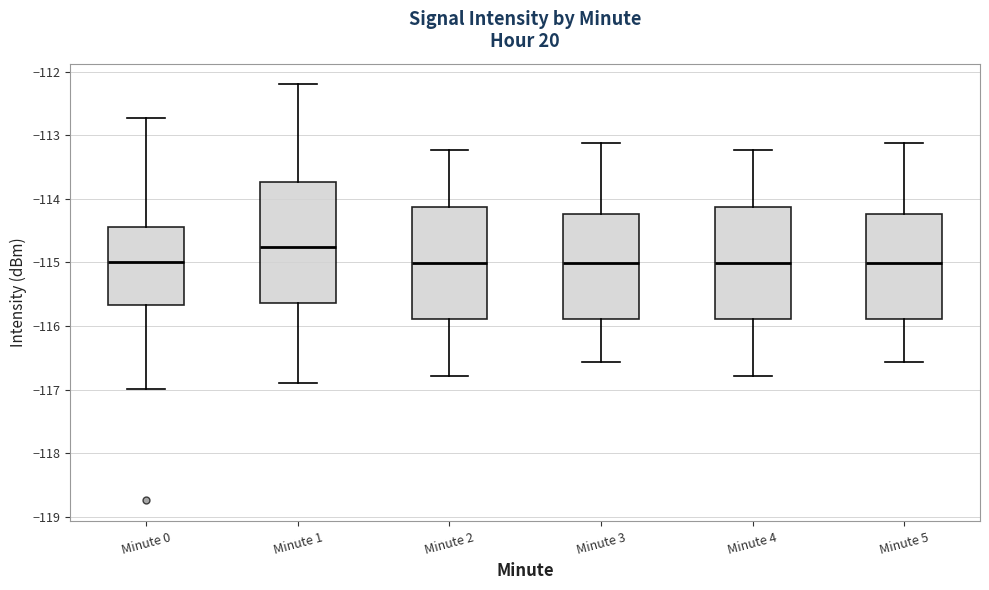

Reading left to right, transcribe this box plot: for each box, give where its median line is, the range the box spans, and where its two whiskers end, as read against the y-axis. The values are not printed on the chart, so give them approximately, as read against the axis.

Minute 0: median -115.0, box -115.7 to -114.4, whiskers -117.0 to -112.7
Minute 1: median -114.8, box -115.6 to -113.7, whiskers -116.9 to -112.2
Minute 2: median -115.0, box -115.9 to -114.1, whiskers -116.8 to -113.2
Minute 3: median -115.0, box -115.9 to -114.2, whiskers -116.6 to -113.1
Minute 4: median -115.0, box -115.9 to -114.1, whiskers -116.8 to -113.2
Minute 5: median -115.0, box -115.9 to -114.2, whiskers -116.6 to -113.1